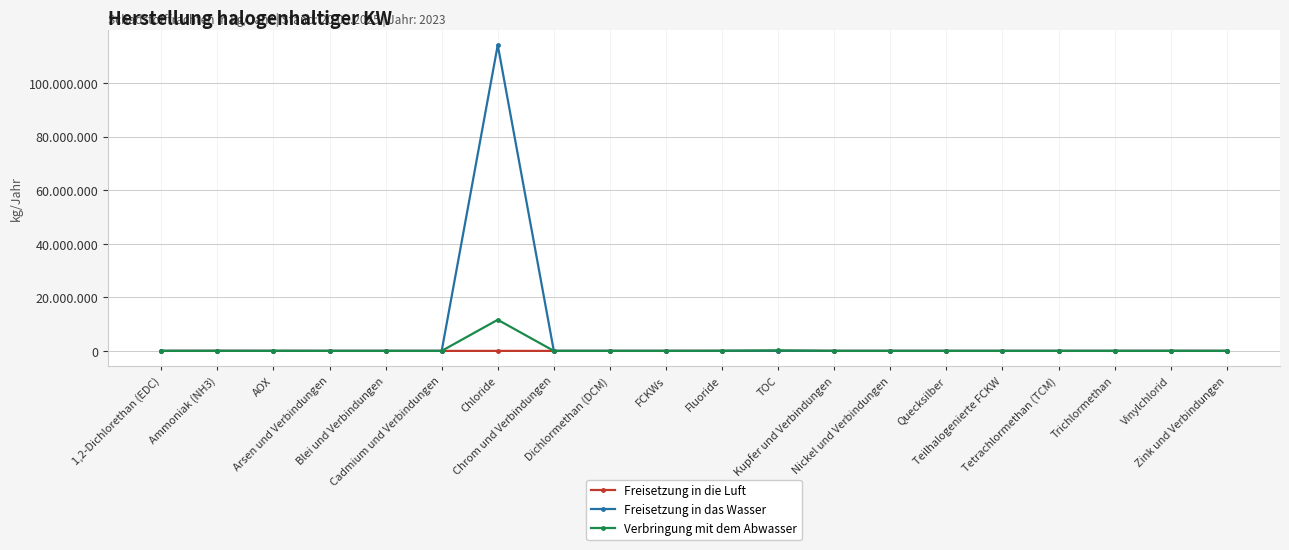

True or false: Verbringung mit dem Abwasser and Freisetzung in die Luft cross at least once.

True